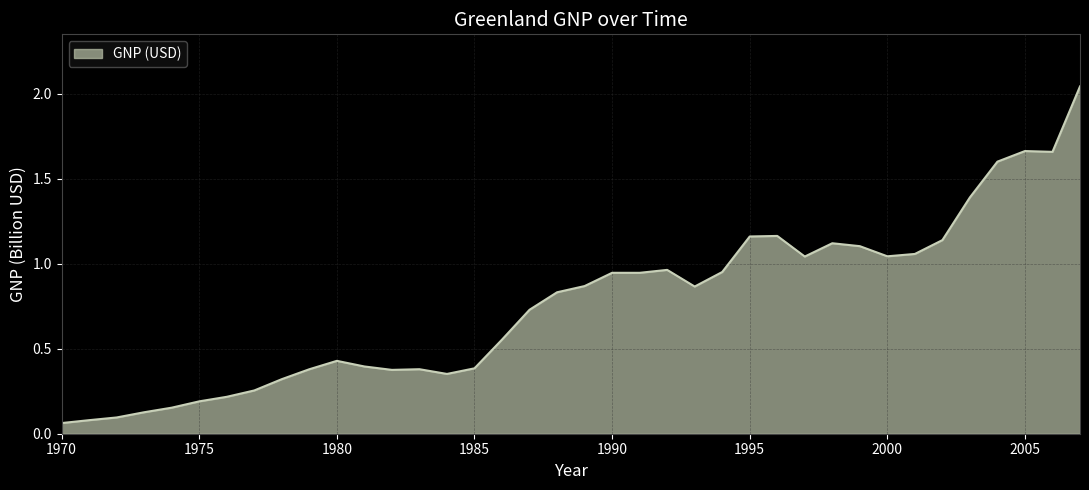

Reading left to right, extract all data points from this chart.

0.1	0.1	0.1	0.1	0.2	0.2	0.2	0.3	0.3	0.4	0.4	0.4	0.4	0.4	0.4	0.4	0.6	0.7	0.8	0.9	0.9	0.9	1.0	0.9	1.0	1.2	1.2	1.0	1.1	1.1	1.0	1.1	1.1	1.4	1.6	1.7	1.7	2.0